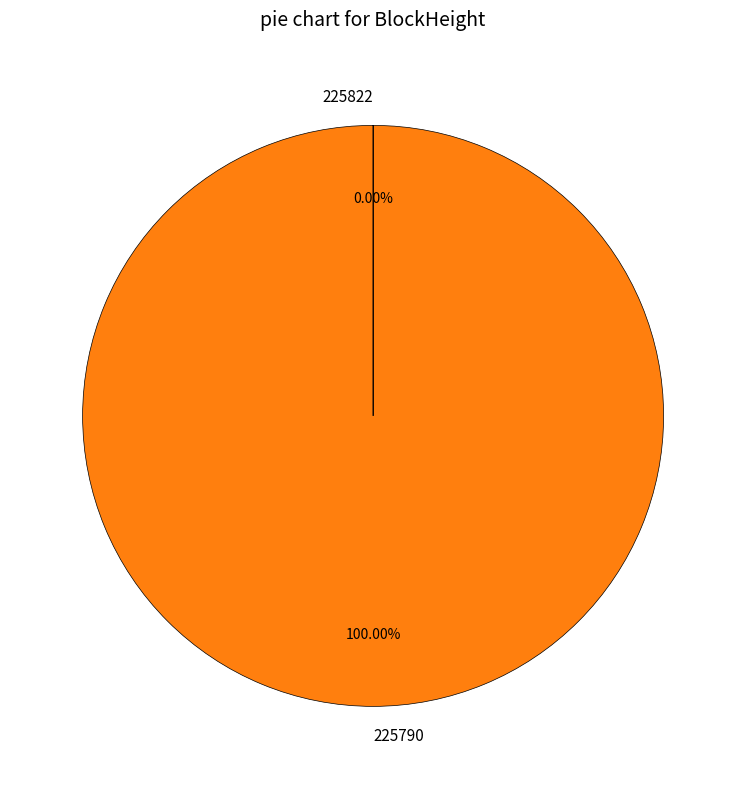

Does any single category account for the majority?

Yes